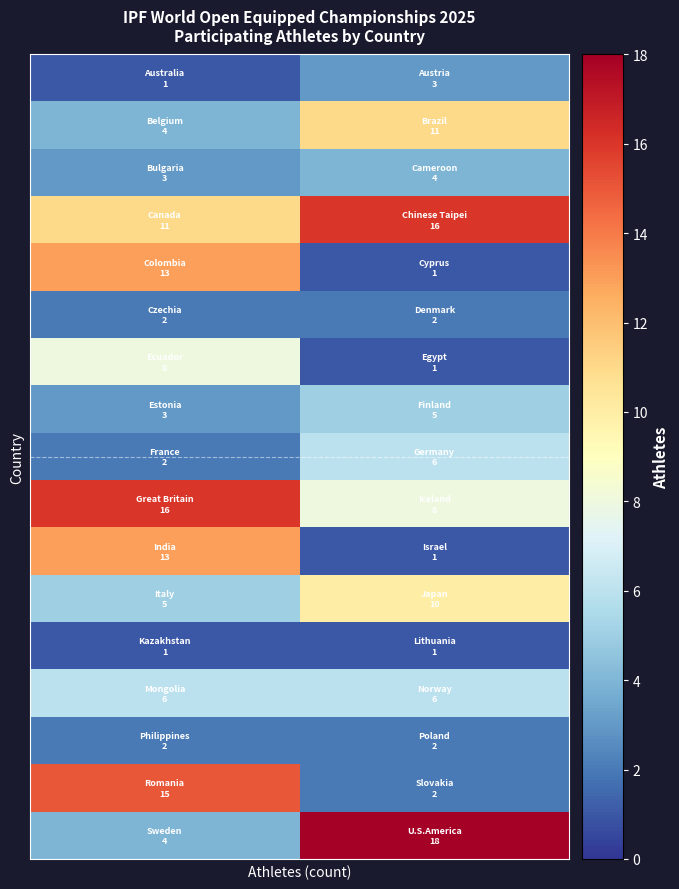

What is the maximum value shown in the chart?

18